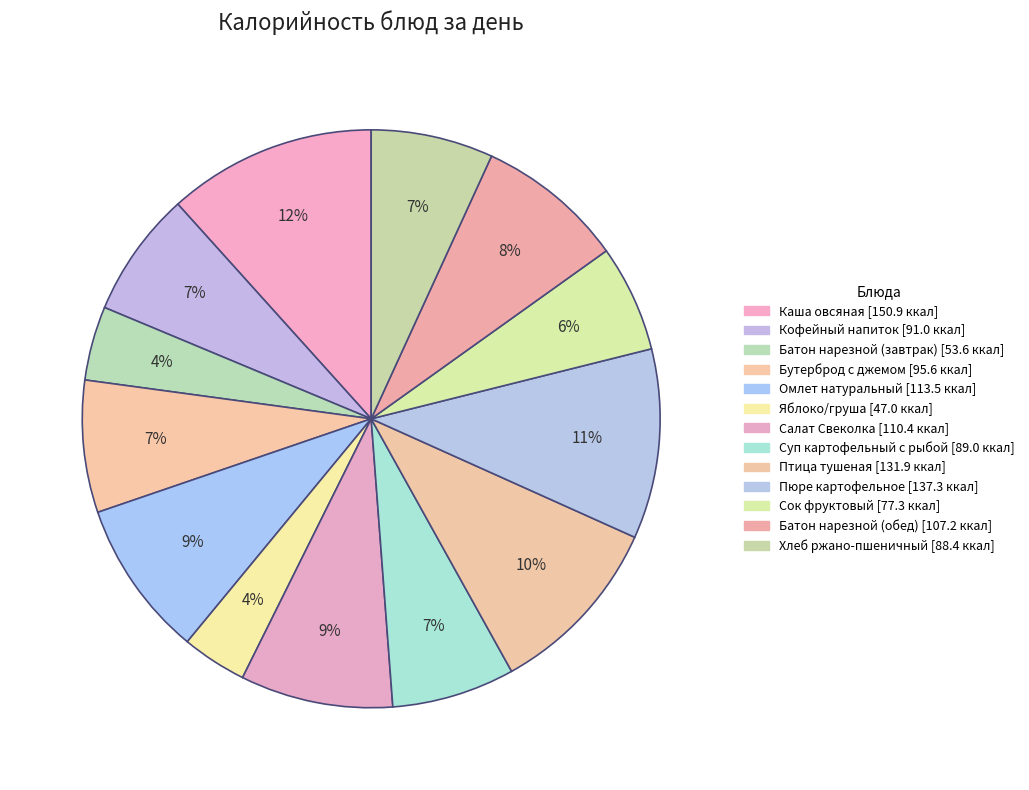

Does Сок фруктовый account for over 50% of the chart?

No